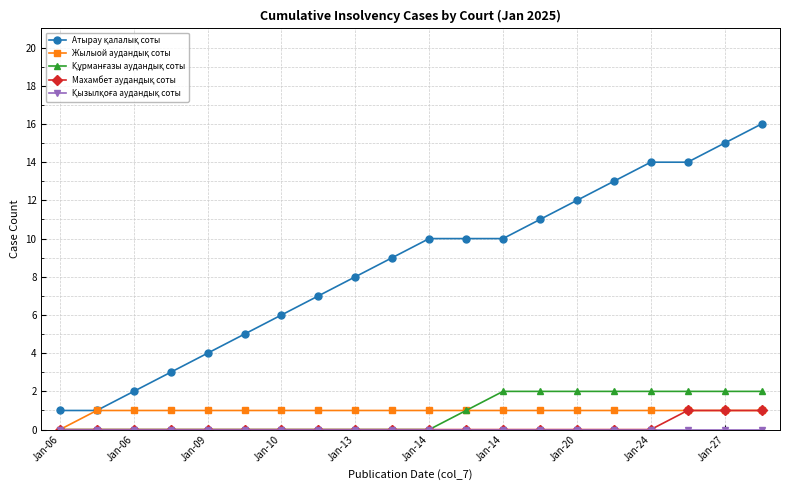

What is the greatest value displayed?

16